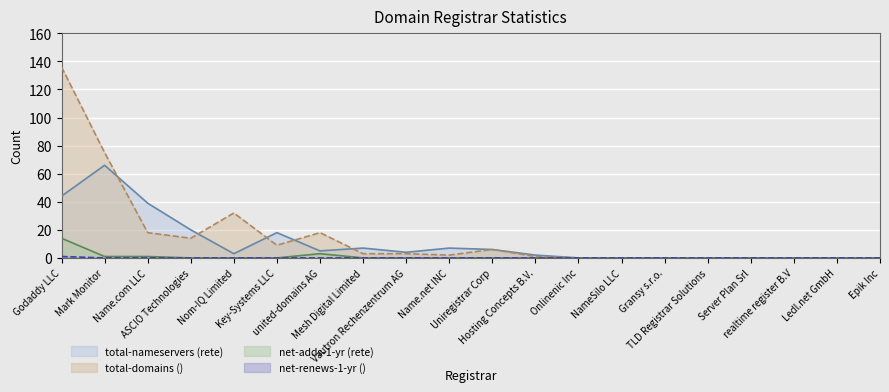

Which series has the largest range (max minus min)?

total-domains ()